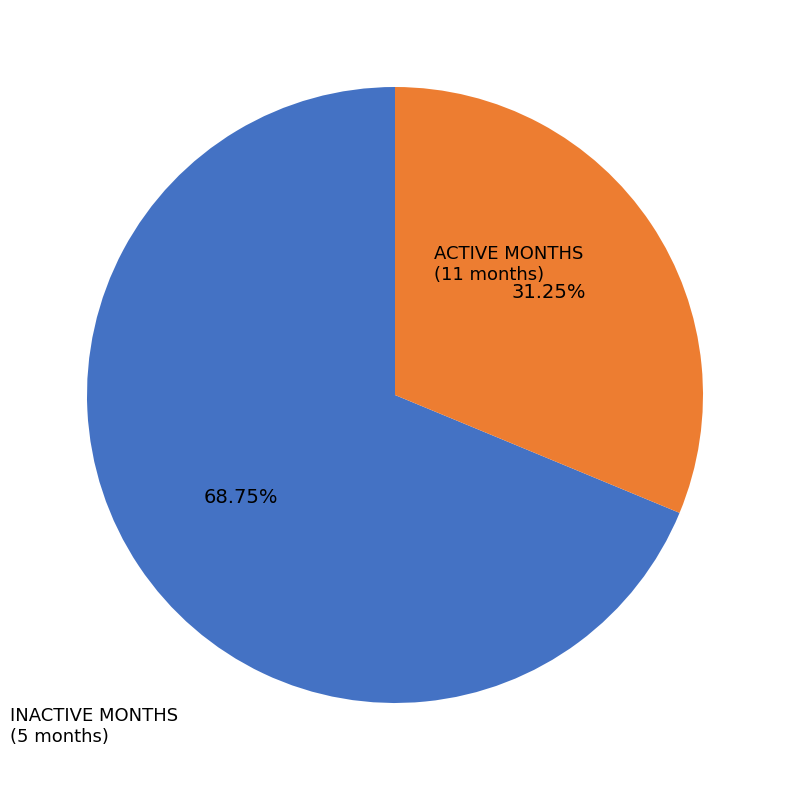

Approximately how many times larger is the value at ACTIVE MONTHS compared to INACTIVE MONTHS?

2.2